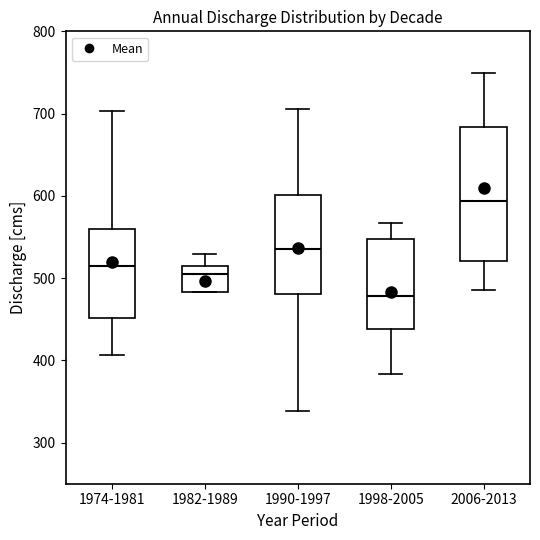

Reading left to right, transcribe this box plot: for each box, give where its median line is, the range the box spans, and where its two whiskers end, as read against the y-axis. The values are not printed on the chart, so give them approximately, as read against the axis.

1974-1981: median 520, box 450 to 560, whiskers 410 to 700
1982-1989: median 510 (just below the box's upper edge), box 480 to 510, whiskers 480 to 530
1990-1997: median 540, box 480 to 600, whiskers 340 to 710
1998-2005: median 480, box 440 to 550, whiskers 380 to 570
2006-2013: median 590, box 520 to 680, whiskers 490 to 750